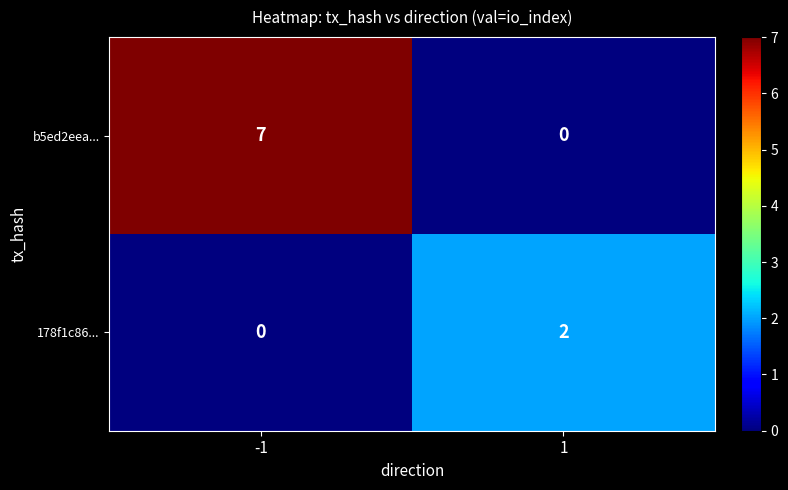

Which series changed the most between -1 and 1?

b5ed2eea...